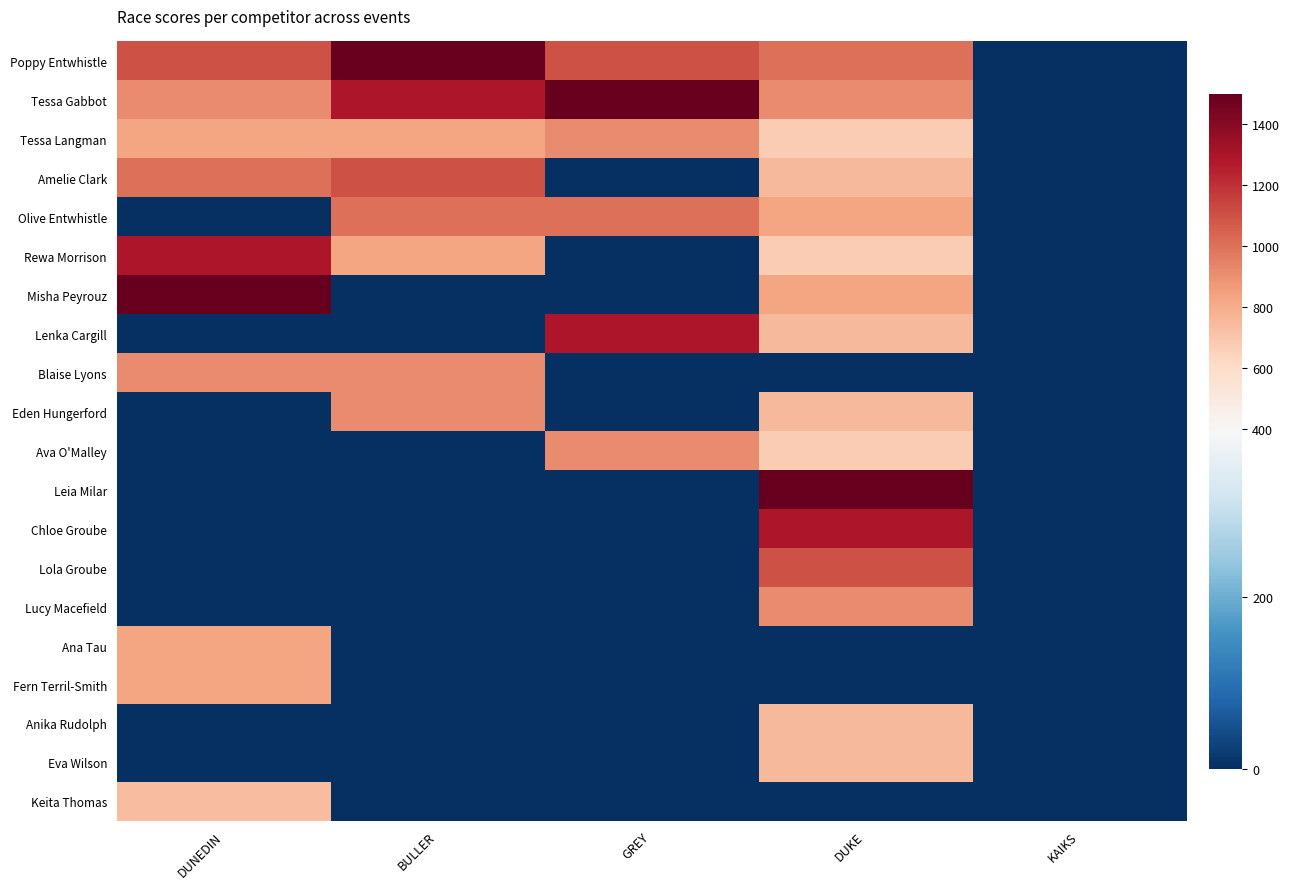

Reading left to right, extract all data points from this chart.

Poppy Entwhistle: DUNEDIN=1095	BULLER=1500	GREY=1095	DUKE=1005	KAIKS=0
Tessa Gabbot: DUNEDIN=915	BULLER=1290	GREY=1500	DUKE=915	KAIKS=0
Tessa Langman: DUNEDIN=833	BULLER=833	GREY=915	DUKE=675	KAIKS=0
Amelie Clark: DUNEDIN=1005	BULLER=1095	GREY=0	DUKE=750	KAIKS=0
Olive Entwhistle: DUNEDIN=0	BULLER=1005	GREY=1005	DUKE=833	KAIKS=0
Rewa Morrison: DUNEDIN=1290	BULLER=833	GREY=0	DUKE=675	KAIKS=0
Misha Peyrouz: DUNEDIN=1500	BULLER=0	GREY=0	DUKE=833	KAIKS=0
Lenka Cargill: DUNEDIN=0	BULLER=0	GREY=1290	DUKE=750	KAIKS=0
Blaise Lyons: DUNEDIN=915	BULLER=915	GREY=0	DUKE=0	KAIKS=0
Eden Hungerford: DUNEDIN=0	BULLER=915	GREY=0	DUKE=750	KAIKS=0
Ava O'Malley: DUNEDIN=0	BULLER=0	GREY=915	DUKE=675	KAIKS=0
Leia Milar: DUNEDIN=0	BULLER=0	GREY=0	DUKE=1500	KAIKS=0
Chloe Groube: DUNEDIN=0	BULLER=0	GREY=0	DUKE=1290	KAIKS=0
Lola Groube: DUNEDIN=0	BULLER=0	GREY=0	DUKE=1095	KAIKS=0
Lucy Macefield: DUNEDIN=0	BULLER=0	GREY=0	DUKE=915	KAIKS=0
Ana Tau: DUNEDIN=833	BULLER=0	GREY=0	DUKE=0	KAIKS=0
Fern Terril-Smith: DUNEDIN=833	BULLER=0	GREY=0	DUKE=0	KAIKS=0
Anika Rudolph: DUNEDIN=0	BULLER=0	GREY=0	DUKE=750	KAIKS=0
Eva Wilson: DUNEDIN=0	BULLER=0	GREY=0	DUKE=750	KAIKS=0
Keita Thomas: DUNEDIN=732	BULLER=0	GREY=0	DUKE=0	KAIKS=0